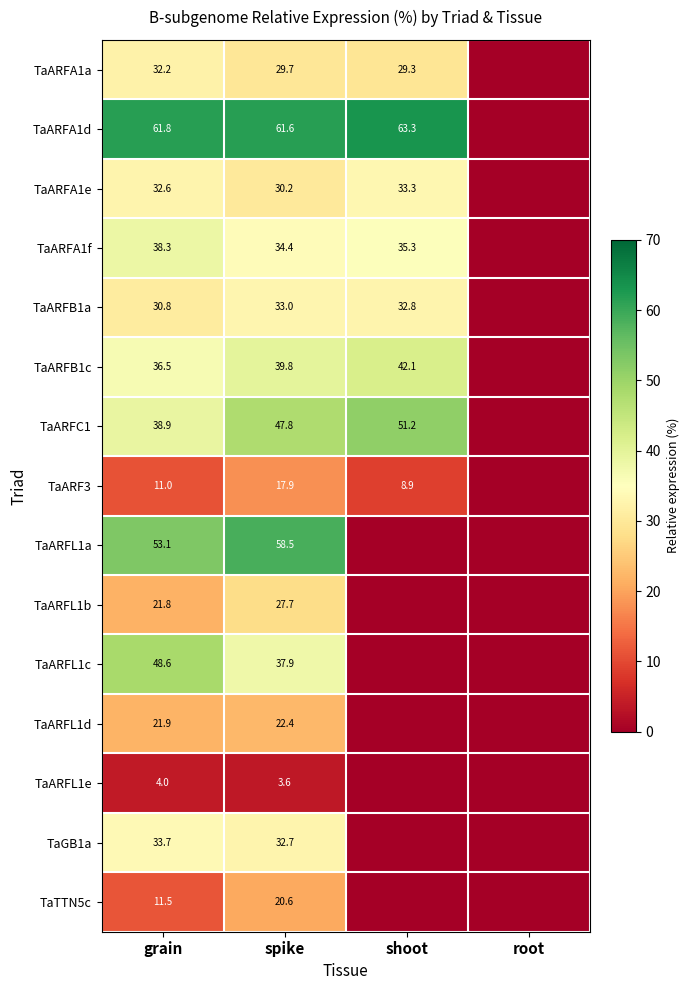

The value of TaARFB1a at shoot is 32.8. True or false?

True